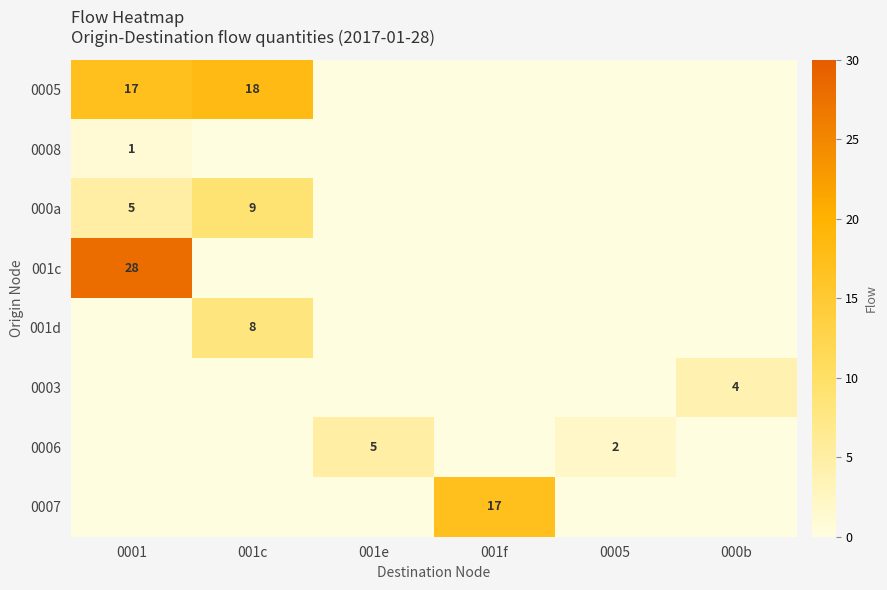

At which category is the sum across all series the highest?

0001